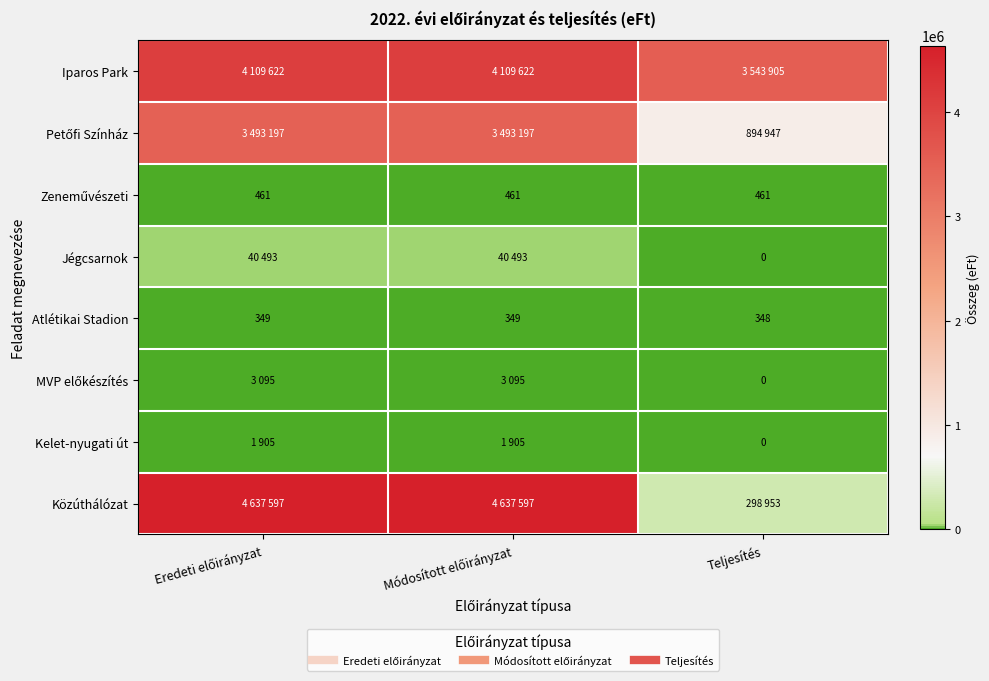

Which category has the highest value in the Jégcsarnok series?

Eredeti előirányzat